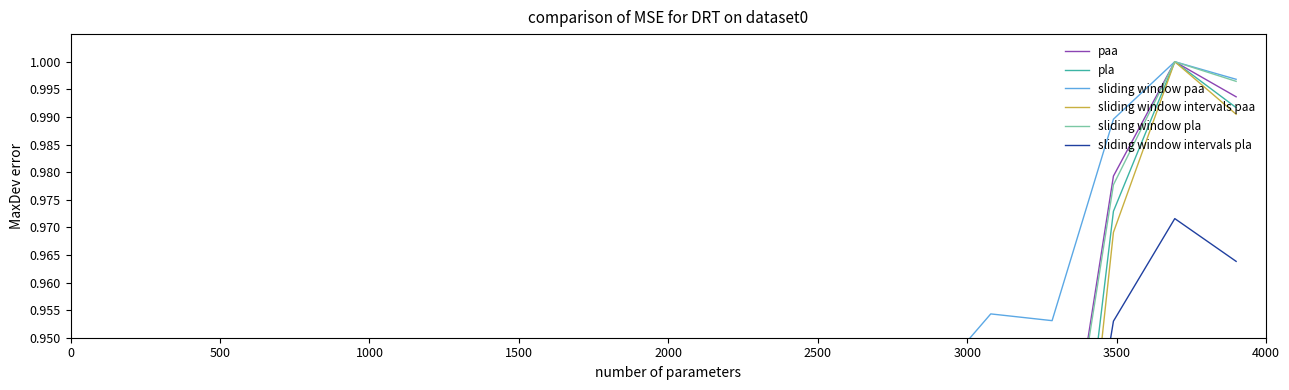

How many interior local valleys does the sliding window pla series have?

2